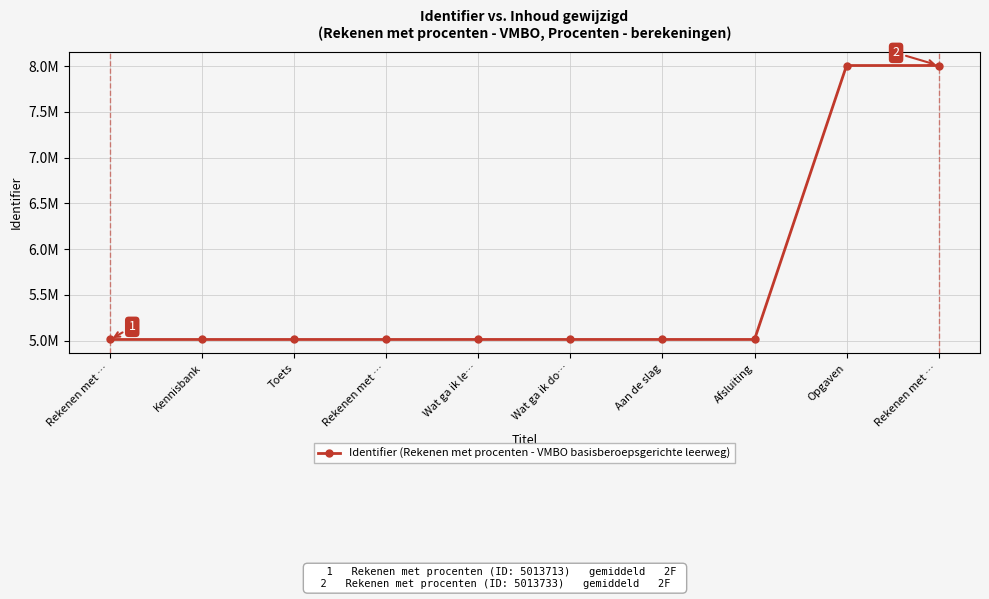

Reading left to right, extract all data points from this chart.

5013713	5013714	5013731	5013733	5013867	5013869	5013870	5013871	8007766	8007768